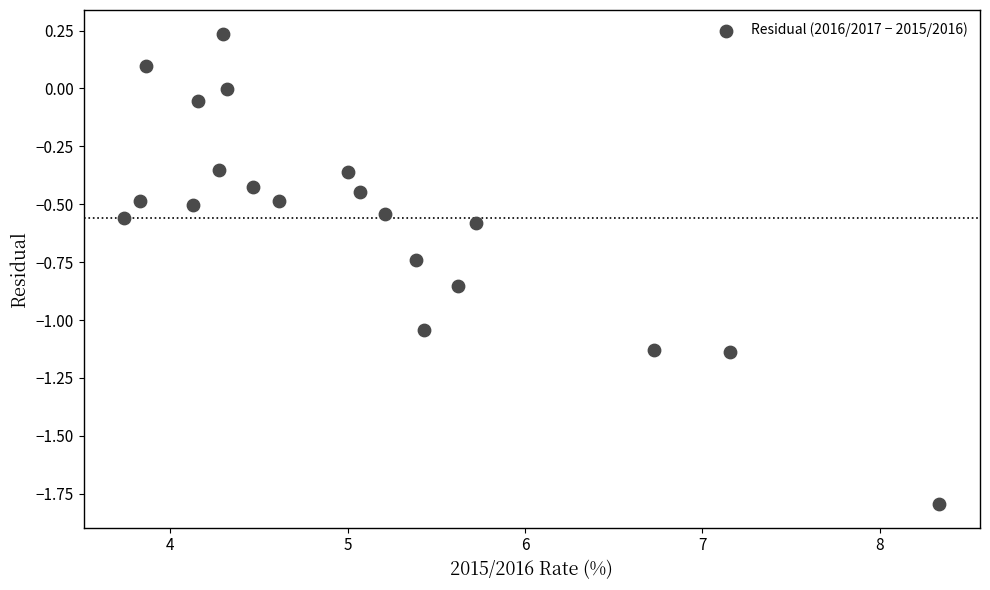

What is the range of X values (max minus min)?

4.6